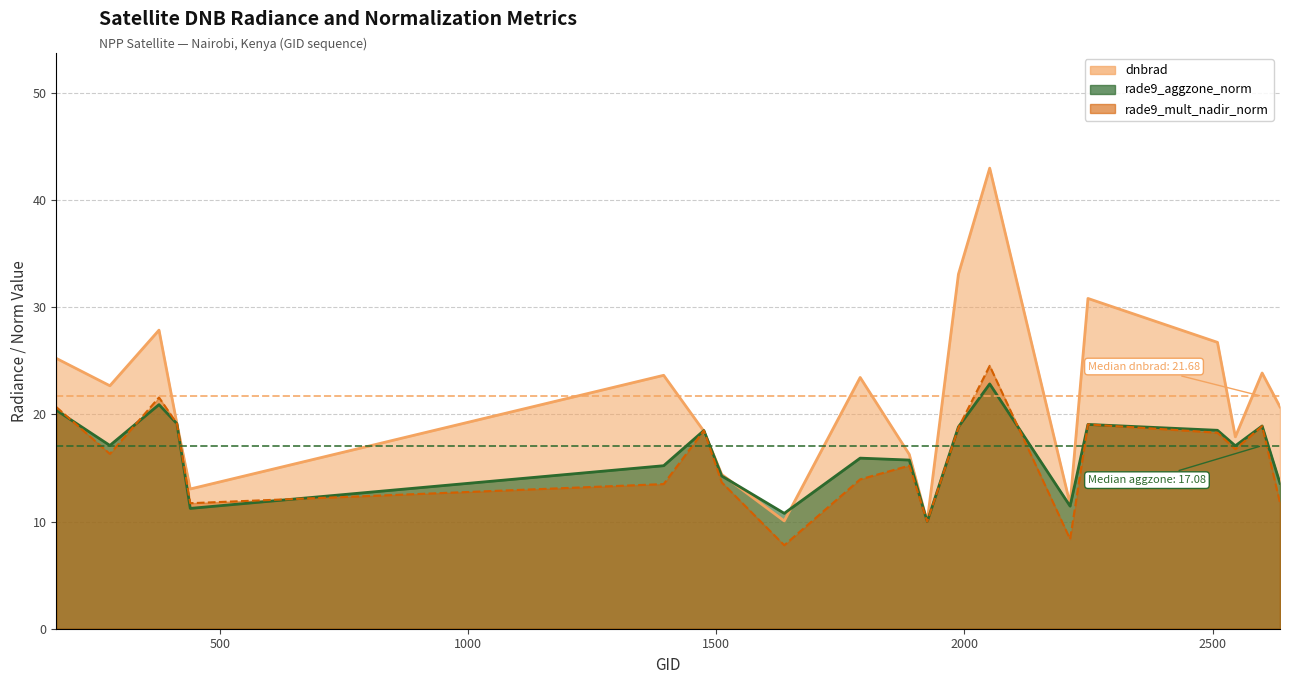

What is the sum of all dnbrad values?

431.7